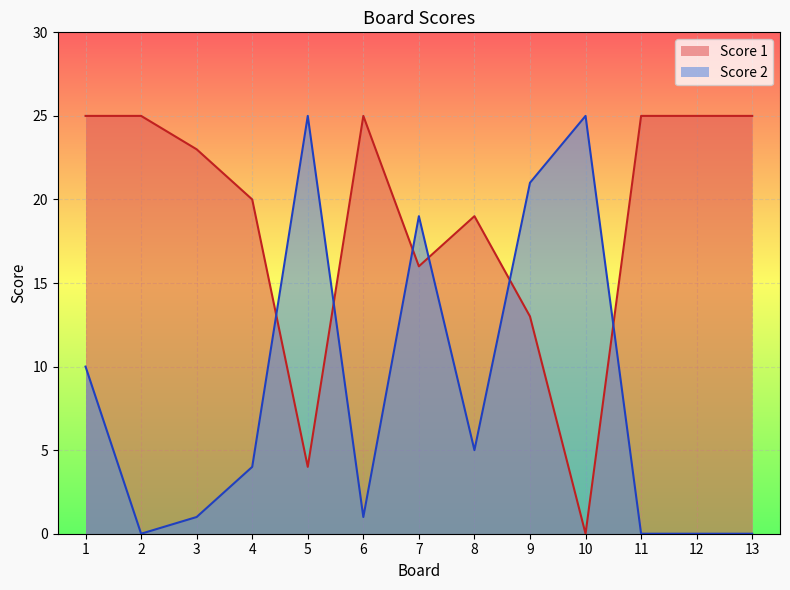

Rank the series at 3 from highest to lowest value.

Score 1, Score 2